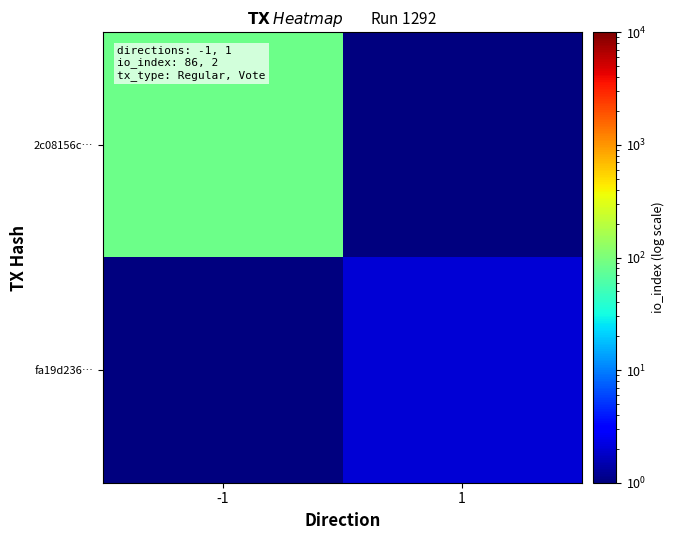

How many series are shown in this chart?

2